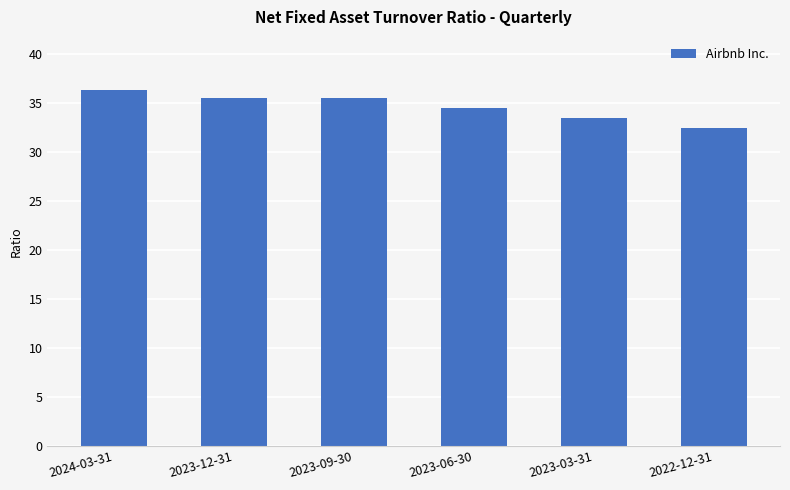

What is the change in value from 2023-06-30 to 2022-12-31?

-2.1